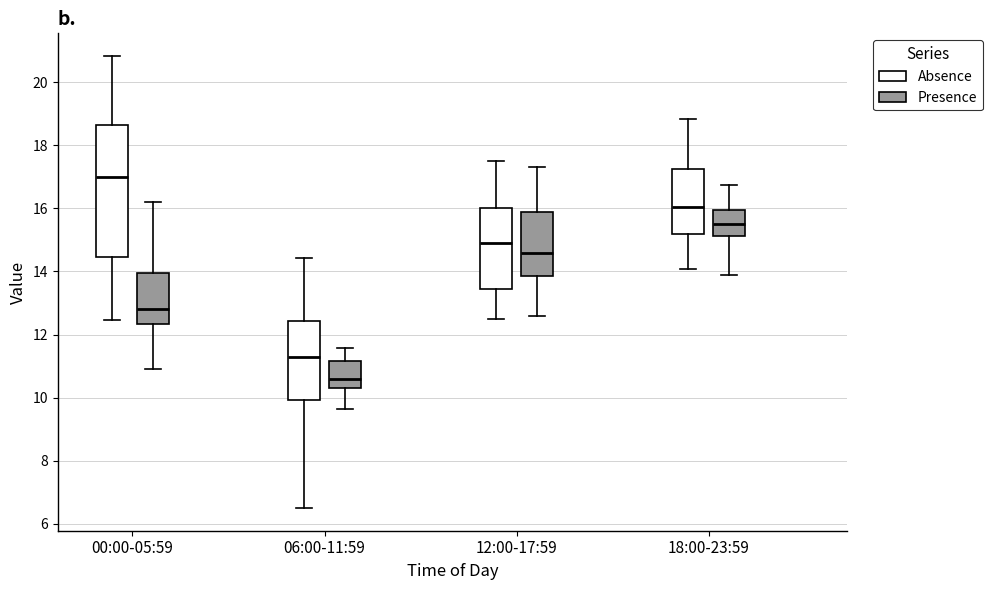

Reading left to right, read every box against the y-axis: the position of its median line, the range the box covers, and the ends of its whiskers. The values are not printed on the chart, so give them approximately, as read against the axis.

00:00-05:59 (Absence): median 17.0, box 14.4 to 18.6, whiskers 12.4 to 20.8
00:00-05:59 (Presence): median 12.8, box 12.4 to 14.0, whiskers 11.0 to 16.2
06:00-11:59 (Absence): median 11.4, box 10.0 to 12.4, whiskers 6.6 to 14.4
06:00-11:59 (Presence): median 10.6, box 10.2 to 11.2, whiskers 9.6 to 11.6
12:00-17:59 (Absence): median 15.0, box 13.4 to 16.0, whiskers 12.6 to 17.6
12:00-17:59 (Presence): median 14.6, box 13.8 to 16.0, whiskers 12.6 to 17.4
18:00-23:59 (Absence): median 16.0, box 15.2 to 17.2, whiskers 14.0 to 18.8
18:00-23:59 (Presence): median 15.6, box 15.2 to 16.0, whiskers 14.0 to 16.8